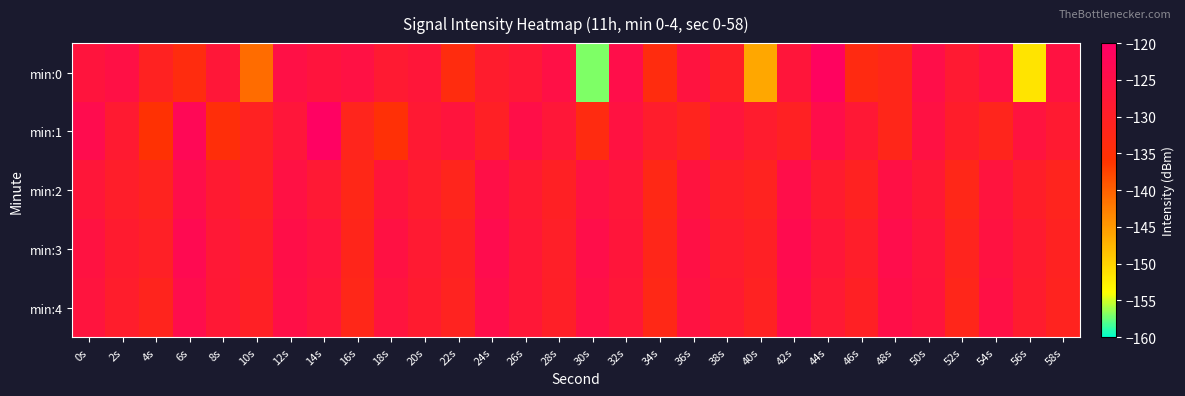

Reading left to right, what are all the values shown in this chart?

min:0: 0s=-126.5	2s=-125.2	4s=-130.8	6s=-133.8	8s=-127.2	10s=-141.0	12s=-125.1	14s=-126.5	16s=-125.4	18s=-128.1	20s=-127.1	22s=-133.8	24s=-129.0	26s=-127.6	28s=-125.1	30s=-157.0	32s=-124.4	34s=-133.9	36s=-126.0	38s=-129.9	40s=-146.1	42s=-126.7	44s=-121.1	46s=-133.4	48s=-132.1	50s=-124.6	52s=-128.1	54s=-125.4	56s=-151.6	58s=-125.9
min:1: 0s=-123.8	2s=-128.4	4s=-135.6	6s=-122.6	8s=-134.7	10s=-130.8	12s=-127.0	14s=-120.8	16s=-131.6	18s=-135.1	20s=-128.0	22s=-126.5	24s=-130.2	26s=-124.8	28s=-127.3	30s=-133.5	32s=-125.9	34s=-129.1	36s=-131.4	38s=-126.7	40s=-128.9	42s=-130.5	44s=-124.3	46s=-127.8	48s=-132.1	50s=-125.6	52s=-129.3	54s=-131.7	56s=-126.2	58s=-128.4
min:2: 0s=-127.1	2s=-129.5	4s=-131.2	6s=-124.6	8s=-128.3	10s=-130.7	12s=-125.4	14s=-127.9	16s=-132.5	18s=-126.8	20s=-129.2	22s=-131.6	24s=-124.9	26s=-128.1	28s=-130.4	30s=-125.7	32s=-127.3	34s=-132.8	36s=-126.1	38s=-129.8	40s=-131.0	42s=-124.5	44s=-128.6	46s=-130.9	48s=-125.3	50s=-127.7	52s=-132.2	54s=-126.4	56s=-129.6	58s=-131.3
min:3: 0s=-125.8	2s=-128.7	4s=-130.1	6s=-123.4	8s=-127.6	10s=-129.9	12s=-124.7	14s=-126.3	16s=-131.8	18s=-125.5	20s=-128.2	22s=-130.6	24s=-123.9	26s=-127.4	28s=-129.7	30s=-124.4	32s=-126.8	34s=-132.1	36s=-125.2	38s=-128.9	40s=-130.3	42s=-123.7	44s=-127.1	46s=-129.5	48s=-124.1	50s=-126.6	52s=-131.4	54s=-125.9	56s=-128.5	58s=-130.8
min:4: 0s=-126.4	2s=-129.1	4s=-131.5	6s=-124.2	8s=-127.8	10s=-130.2	12s=-125.0	14s=-126.9	16s=-132.3	18s=-126.3	20s=-128.6	22s=-131.0	24s=-124.4	26s=-127.5	28s=-130.0	30s=-125.1	32s=-127.2	34s=-132.6	36s=-125.7	38s=-128.3	40s=-130.7	42s=-124.0	44s=-127.9	46s=-130.4	48s=-124.8	50s=-126.5	52s=-131.9	54s=-125.3	56s=-128.8	58s=-131.2